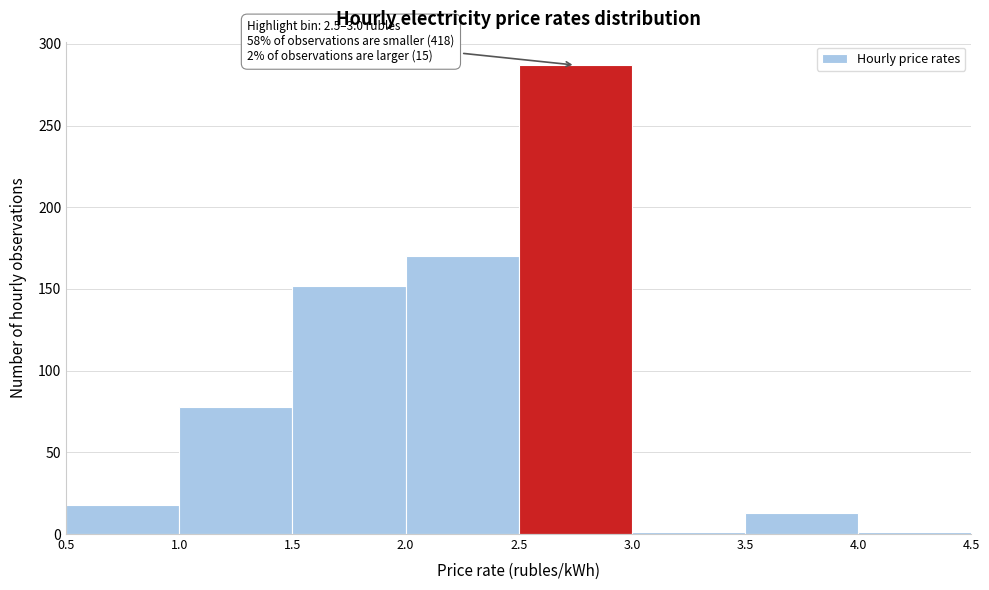

Which range on the x-axis has the tallest bar?

2.5 to 3.0